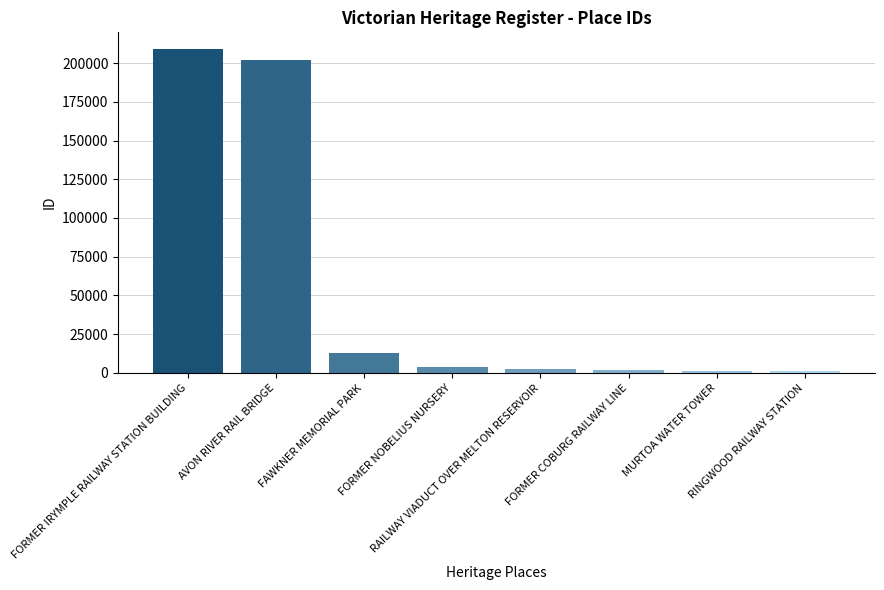

What is the sum of all values?

434774